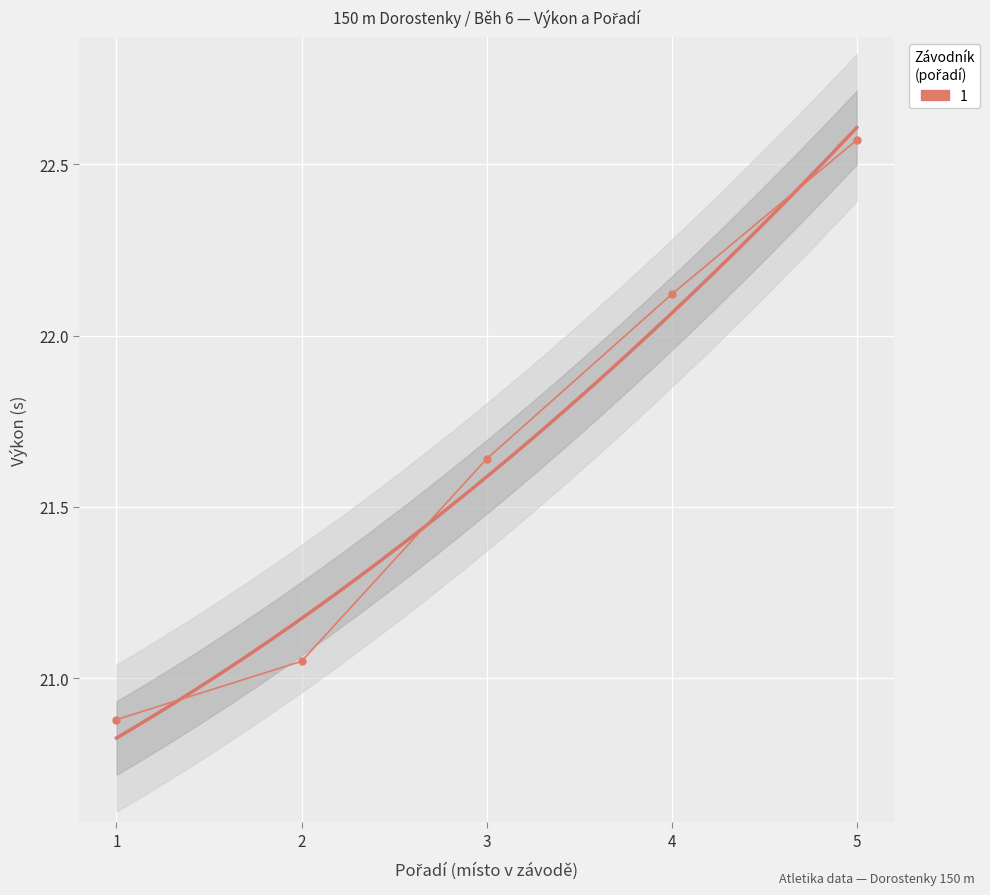

What is the sum of the values at 4 and 2?

43.2